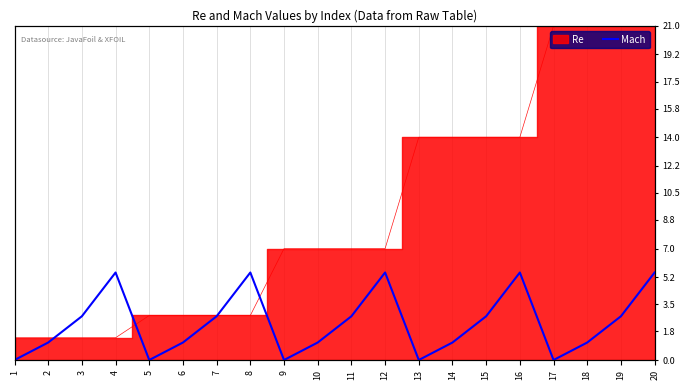

How many interior local peaks (higher than both neighbors) does the data have?

4